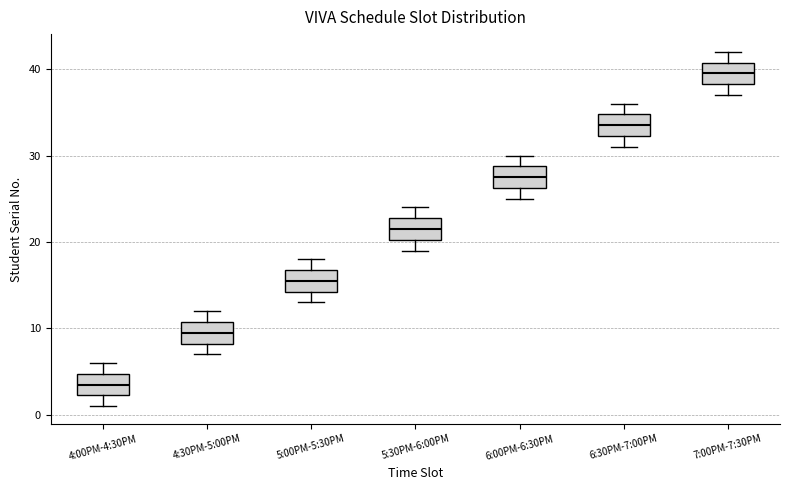

Reading left to right, read every box against the y-axis: the position of its median line, the range the box covers, and the ends of its whiskers. The values are not printed on the chart, so give them approximately, as read against the axis.

4:00PM-4:30PM: median 4, box 2 to 5, whiskers 1 to 6
4:30PM-5:00PM: median 10, box 8 to 11, whiskers 7 to 12
5:00PM-5:30PM: median 16, box 14 to 17, whiskers 13 to 18
5:30PM-6:00PM: median 22, box 20 to 23, whiskers 19 to 24
6:00PM-6:30PM: median 28, box 26 to 29, whiskers 25 to 30
6:30PM-7:00PM: median 34, box 32 to 35, whiskers 31 to 36
7:00PM-7:30PM: median 40, box 38 to 41, whiskers 37 to 42